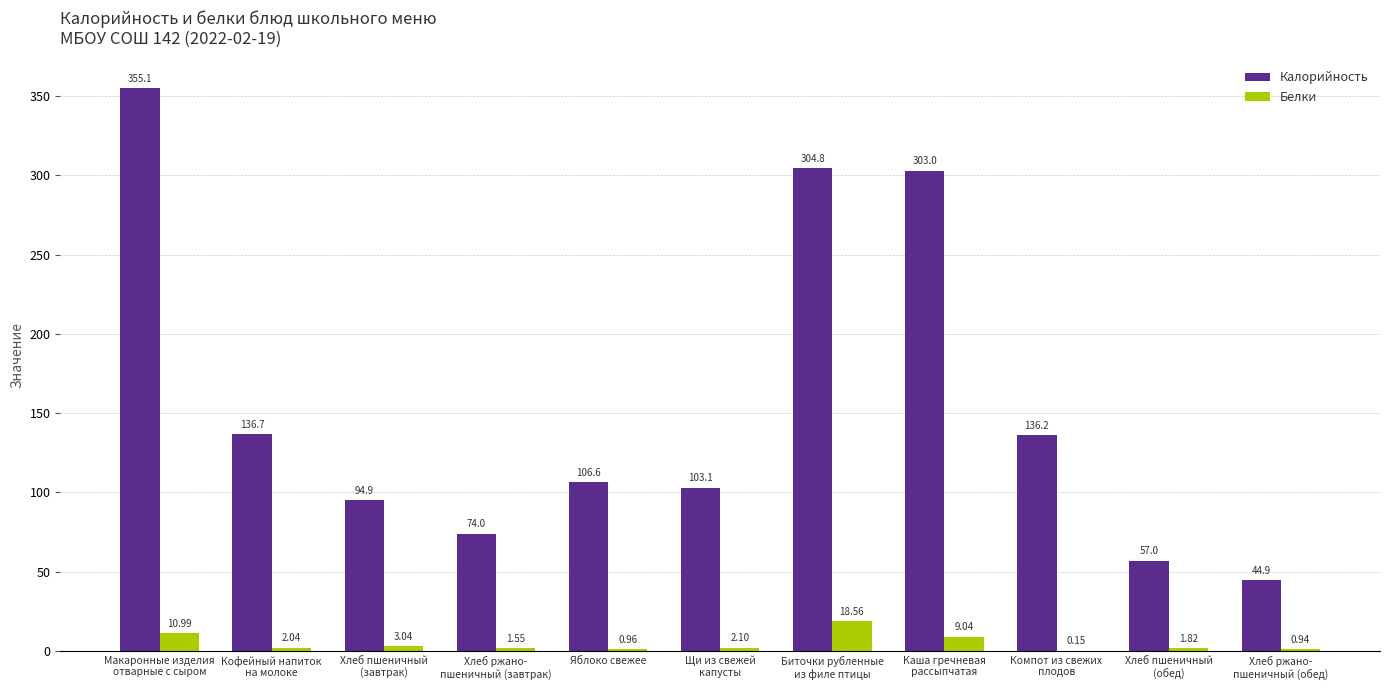

Which series has the largest total across all categories?

Калорийность